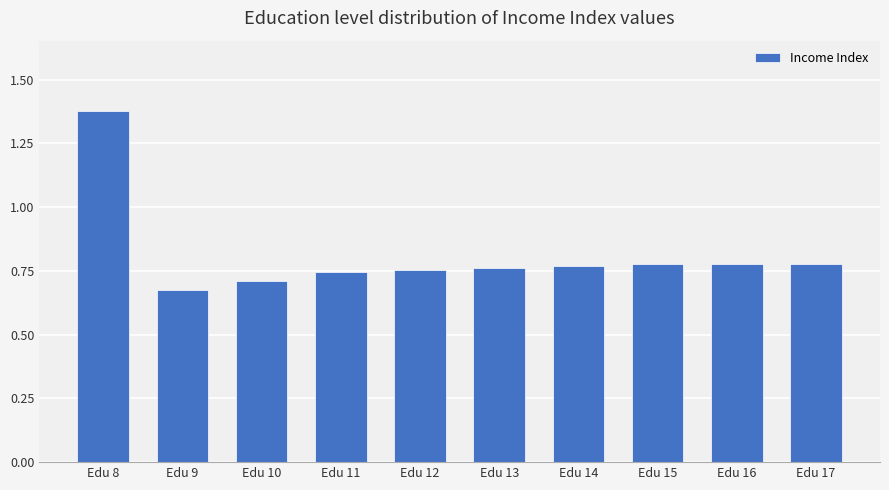

What is the difference between the values at Edu 8 and Edu 12?

0.6